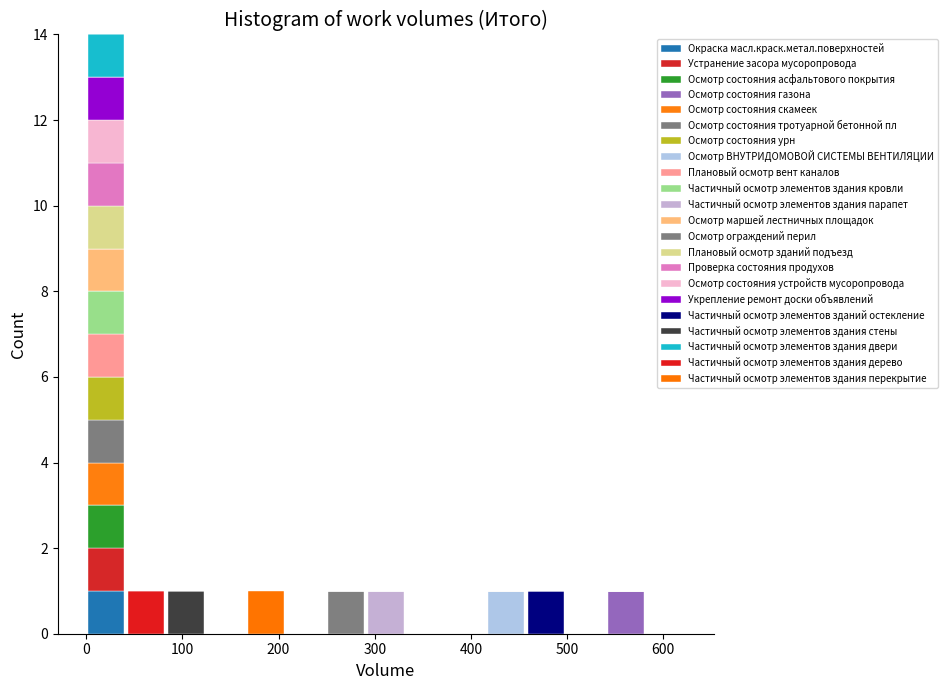

Reading left to right, transcribe this chart: for each stacked bar, give the range it covers on the x-axis and its total height. Neither the bar edges nor the heights are printed on the chart, so give them approximately, as read against the axes.

0 to 40: 14
40 to 80: 1
80 to 120: 1
120 to 170: 0
170 to 210: 1
210 to 250: 0
250 to 290: 1
290 to 330: 1
330 to 370: 0
370 to 420: 0
420 to 460: 1
460 to 500: 1
500 to 540: 0
540 to 580: 1
580 to 620: 0